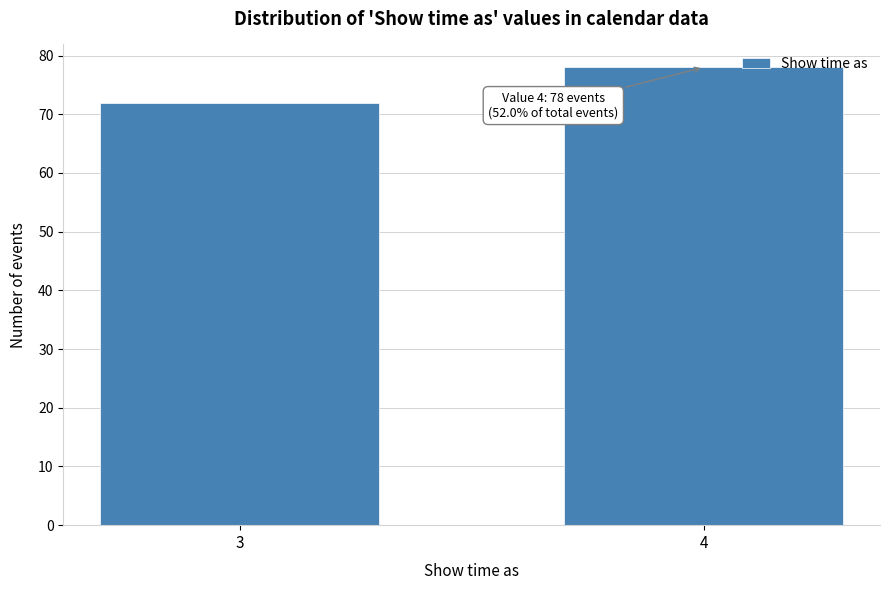

Reading right to left, what are all the values shown in this chart?

4=78	3=72